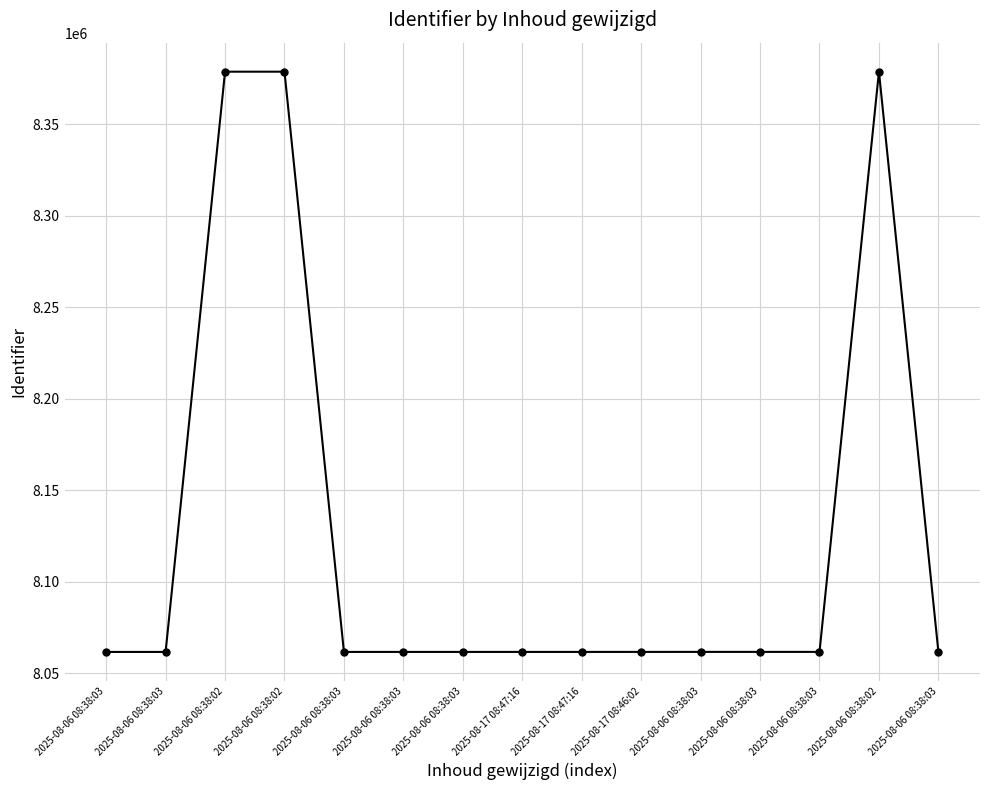

What is the average value?

8125139